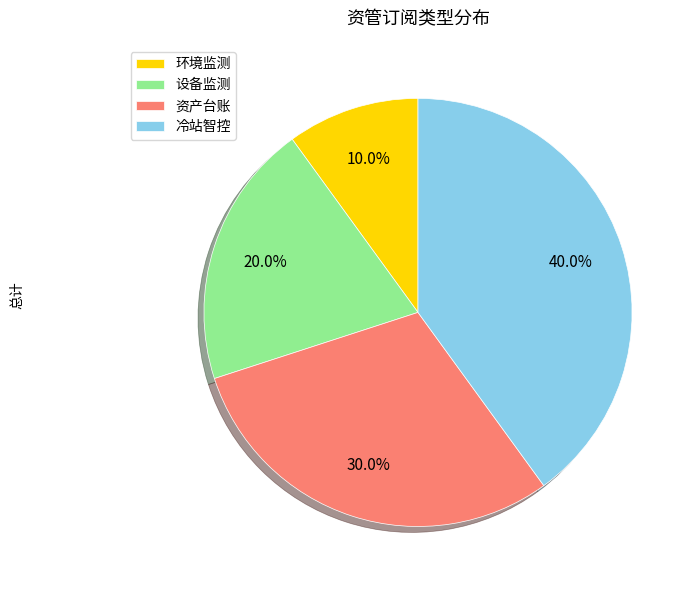

To the nearest percent, what is the combined percentage of 环境监测 and 设备监测?

30%